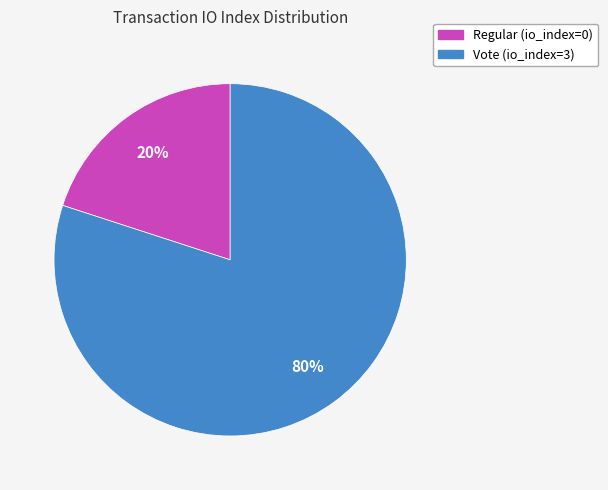

Which has a higher value, Regular (io_index=0) or Vote (io_index=3)?

Vote (io_index=3)